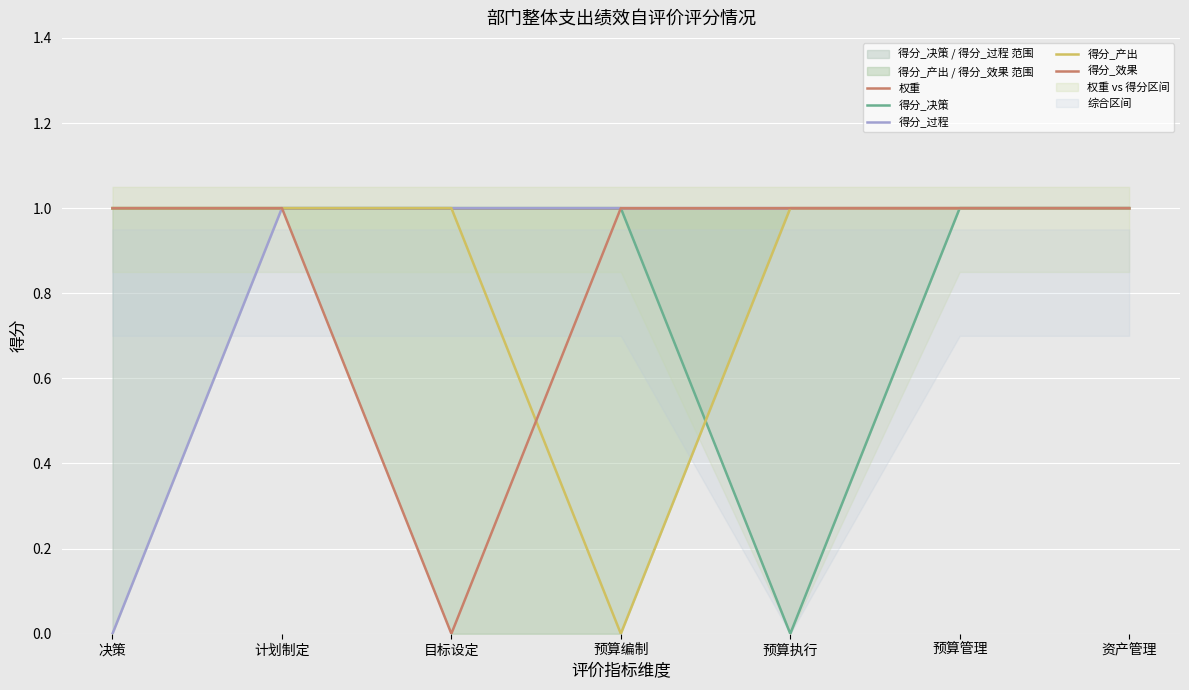

Rank the categories by 得分_产出 value from highest to lowest.

决策, 计划制定, 目标设定, 预算执行, 预算管理, 资产管理, 预算编制